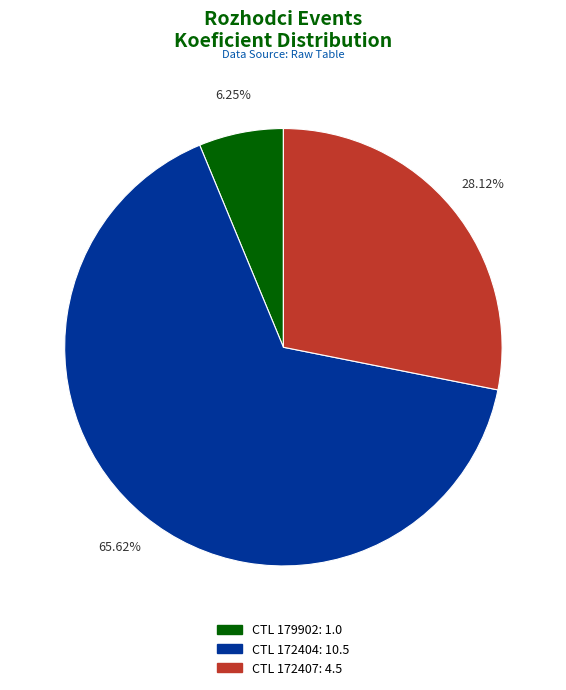

How many slices are in this pie chart?

3